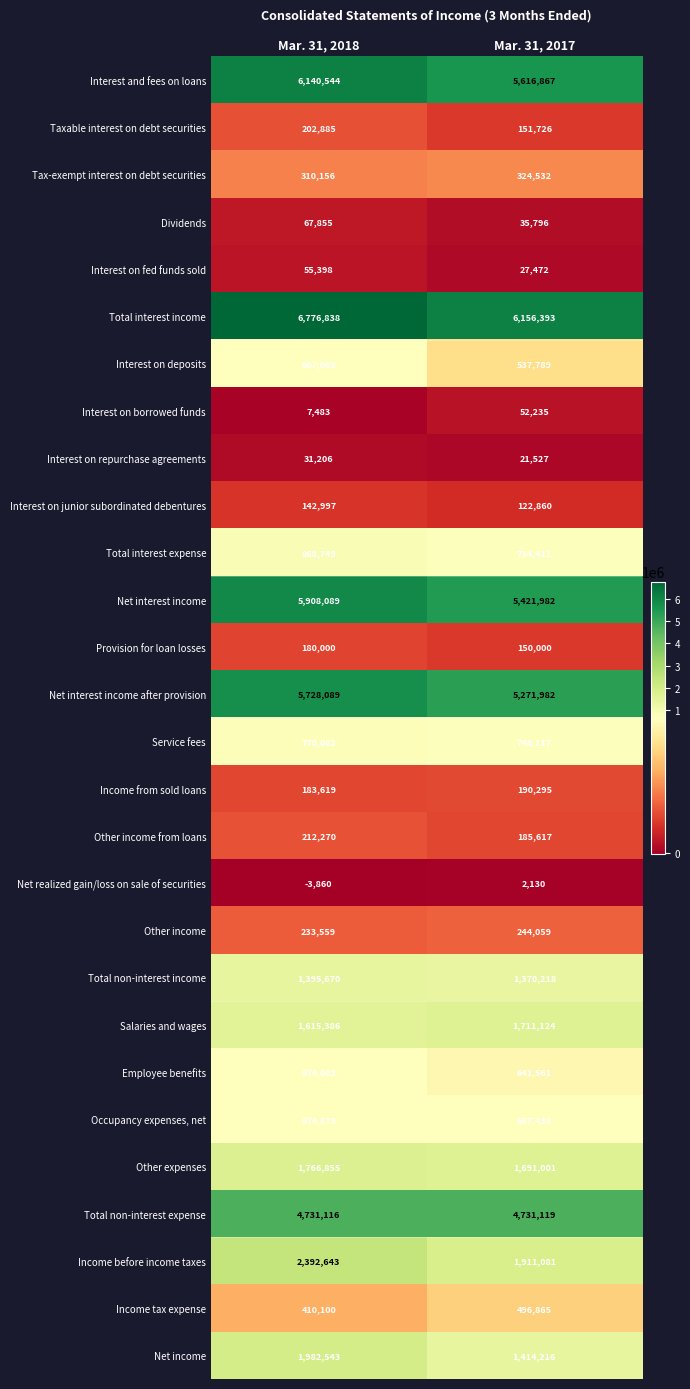

What is the difference between the maximum and minimum values in the Salaries and wages series?

95738